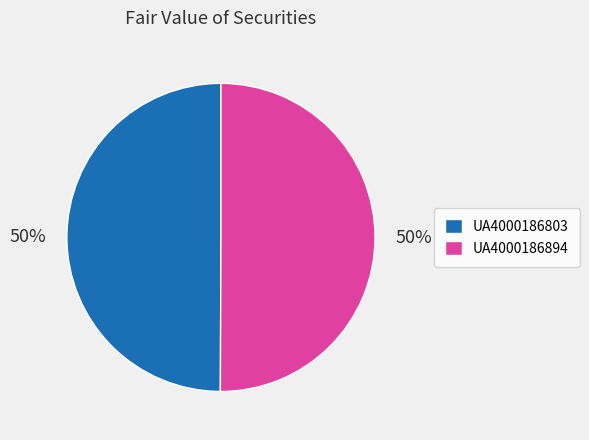

What percentage is the UA4000186803 slice, to the nearest percent?

50%